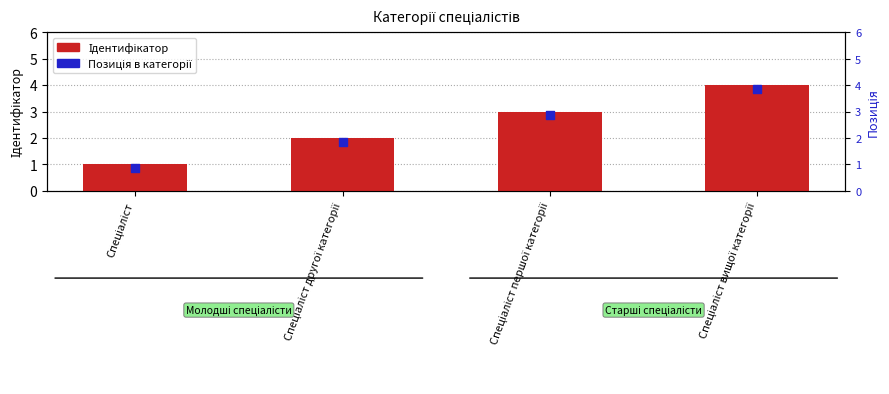

At which category is the sum across all series the highest?

Спеціаліст вищої категорії